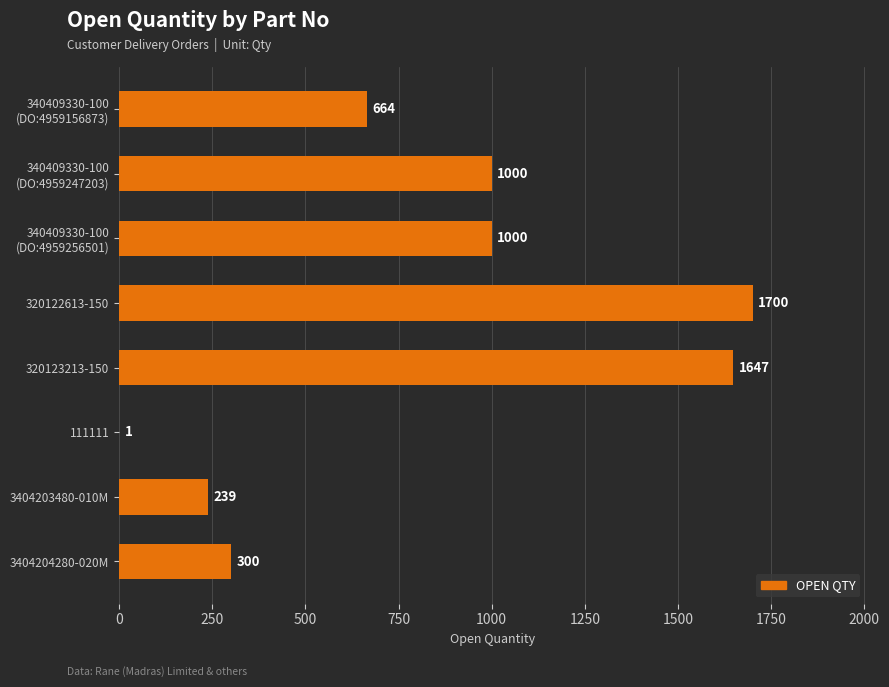

The value at 111111 is 1. True or false?

True